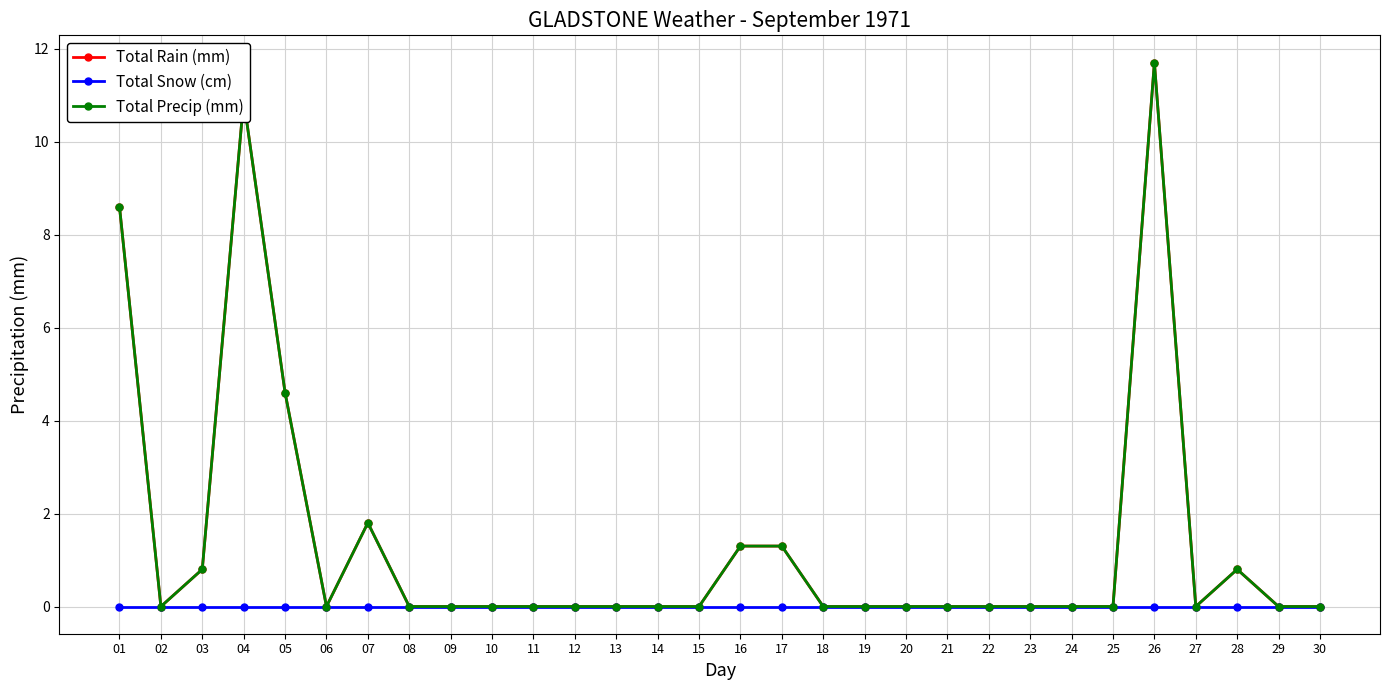

What is the difference between the maximum and minimum values in the Total Rain (mm) series?

11.7